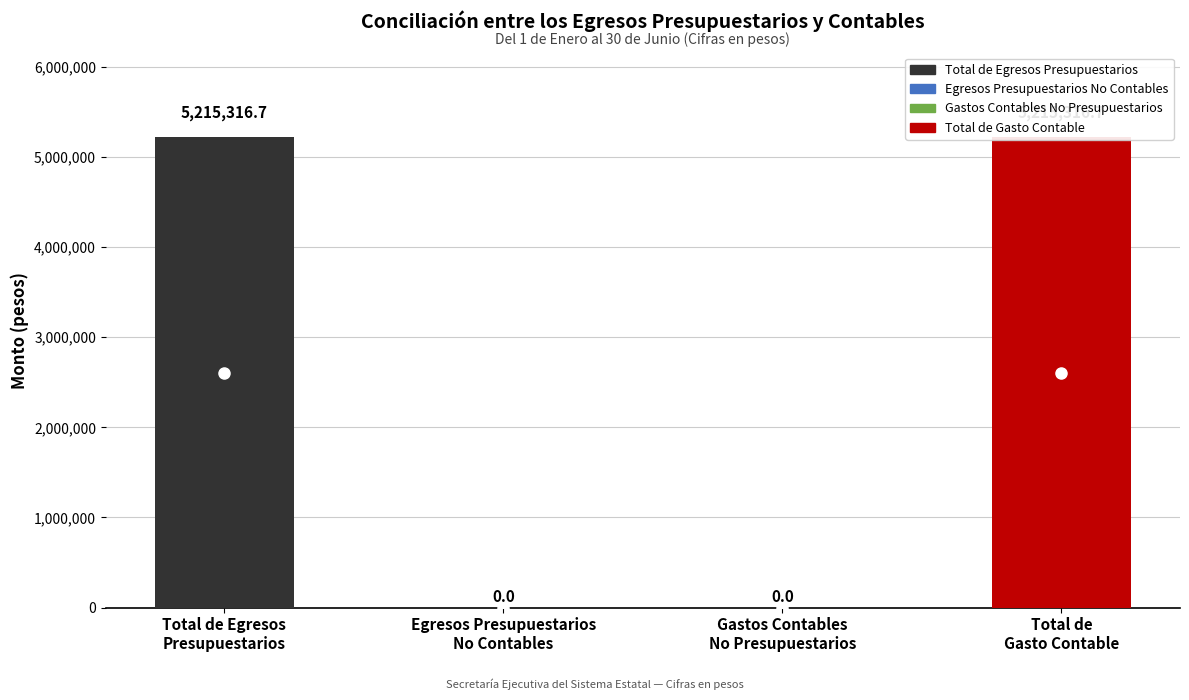

What is the label of the 1st bar from the right?

Total de
Gasto Contable